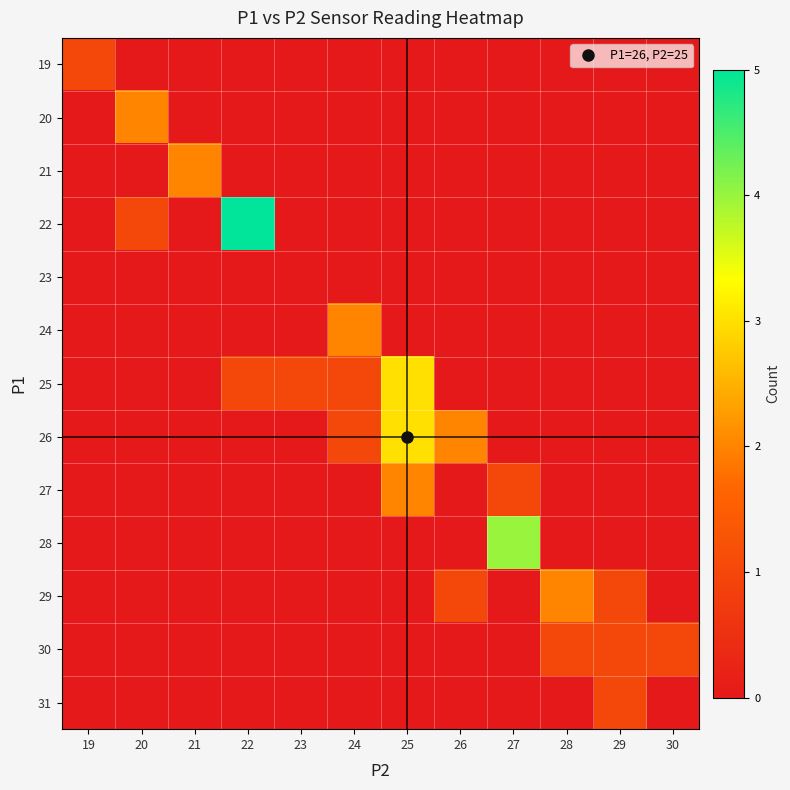

How many series are shown in this chart?

13